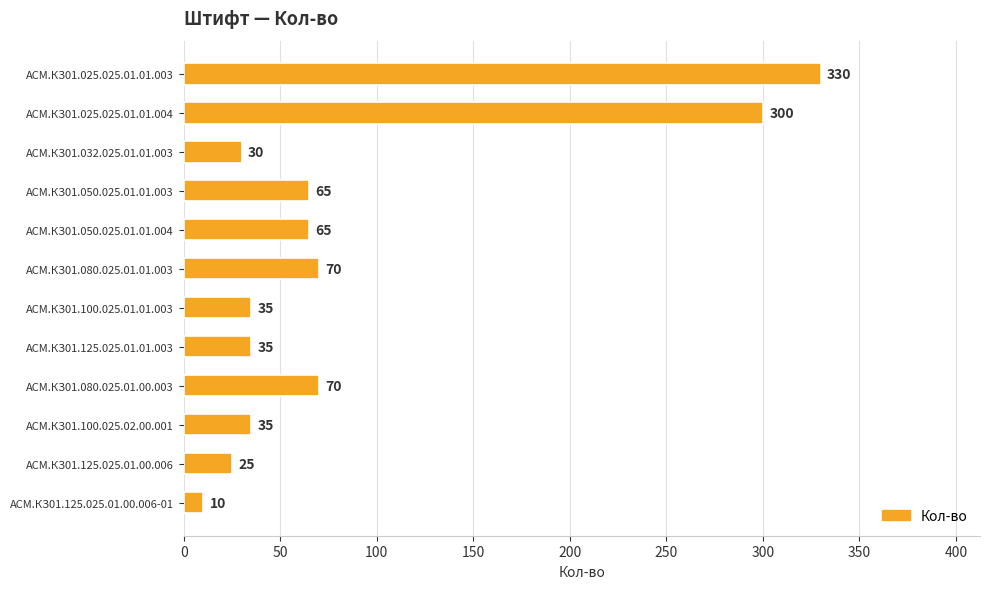

The value at АСМ.КЗ01.125.025.01.00.006 is 25. True or false?

True